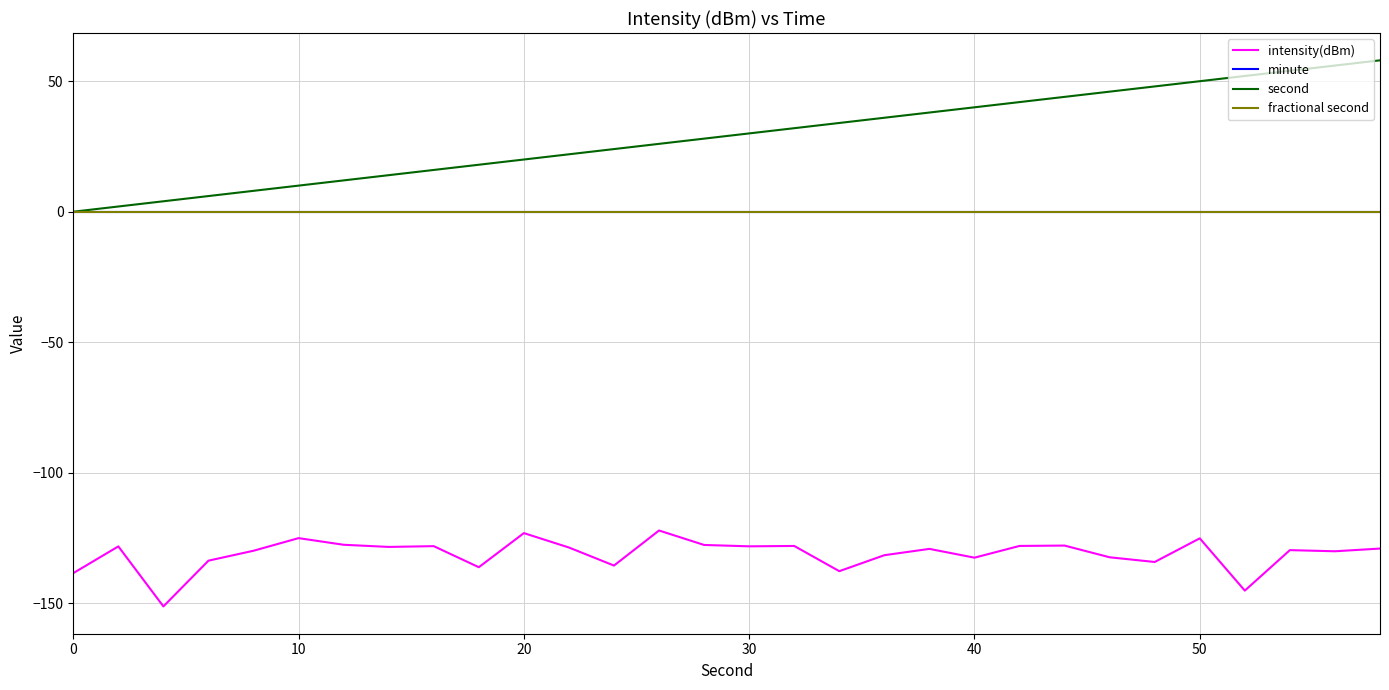

Does the chart have visible grid lines?

Yes